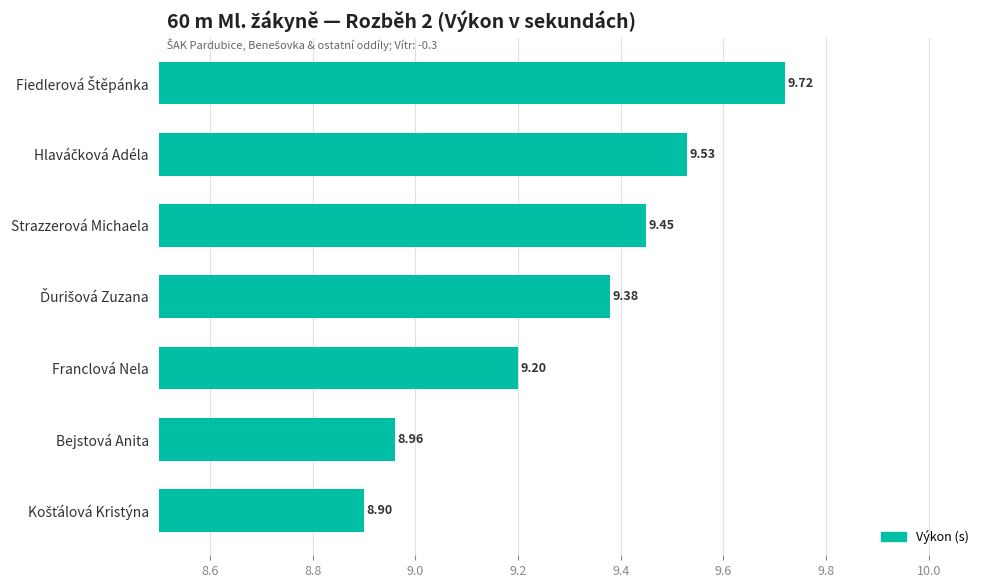

What is the average value?

9.3